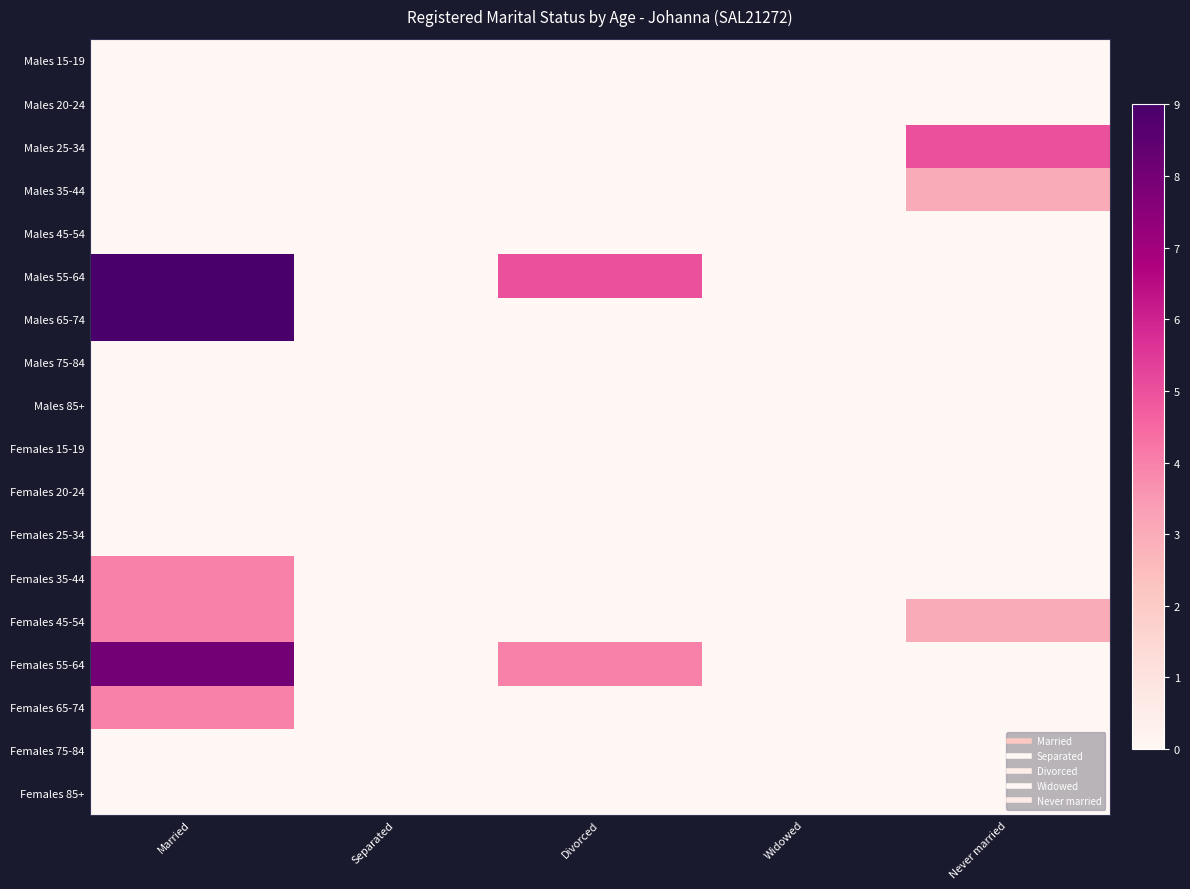

Reading left to right, transcribe all the data shown in this chart.

Males 15-19: Married=0	Separated=0	Divorced=0	Widowed=0	Never married=0
Males 20-24: Married=0	Separated=0	Divorced=0	Widowed=0	Never married=0
Males 25-34: Married=0	Separated=0	Divorced=0	Widowed=0	Never married=5
Males 35-44: Married=0	Separated=0	Divorced=0	Widowed=0	Never married=3
Males 45-54: Married=0	Separated=0	Divorced=0	Widowed=0	Never married=0
Males 55-64: Married=9	Separated=0	Divorced=5	Widowed=0	Never married=0
Males 65-74: Married=9	Separated=0	Divorced=0	Widowed=0	Never married=0
Males 75-84: Married=0	Separated=0	Divorced=0	Widowed=0	Never married=0
Males 85+: Married=0	Separated=0	Divorced=0	Widowed=0	Never married=0
Females 15-19: Married=0	Separated=0	Divorced=0	Widowed=0	Never married=0
Females 20-24: Married=0	Separated=0	Divorced=0	Widowed=0	Never married=0
Females 25-34: Married=0	Separated=0	Divorced=0	Widowed=0	Never married=0
Females 35-44: Married=4	Separated=0	Divorced=0	Widowed=0	Never married=0
Females 45-54: Married=4	Separated=0	Divorced=0	Widowed=0	Never married=3
Females 55-64: Married=8	Separated=0	Divorced=4	Widowed=0	Never married=0
Females 65-74: Married=4	Separated=0	Divorced=0	Widowed=0	Never married=0
Females 75-84: Married=0	Separated=0	Divorced=0	Widowed=0	Never married=0
Females 85+: Married=0	Separated=0	Divorced=0	Widowed=0	Never married=0